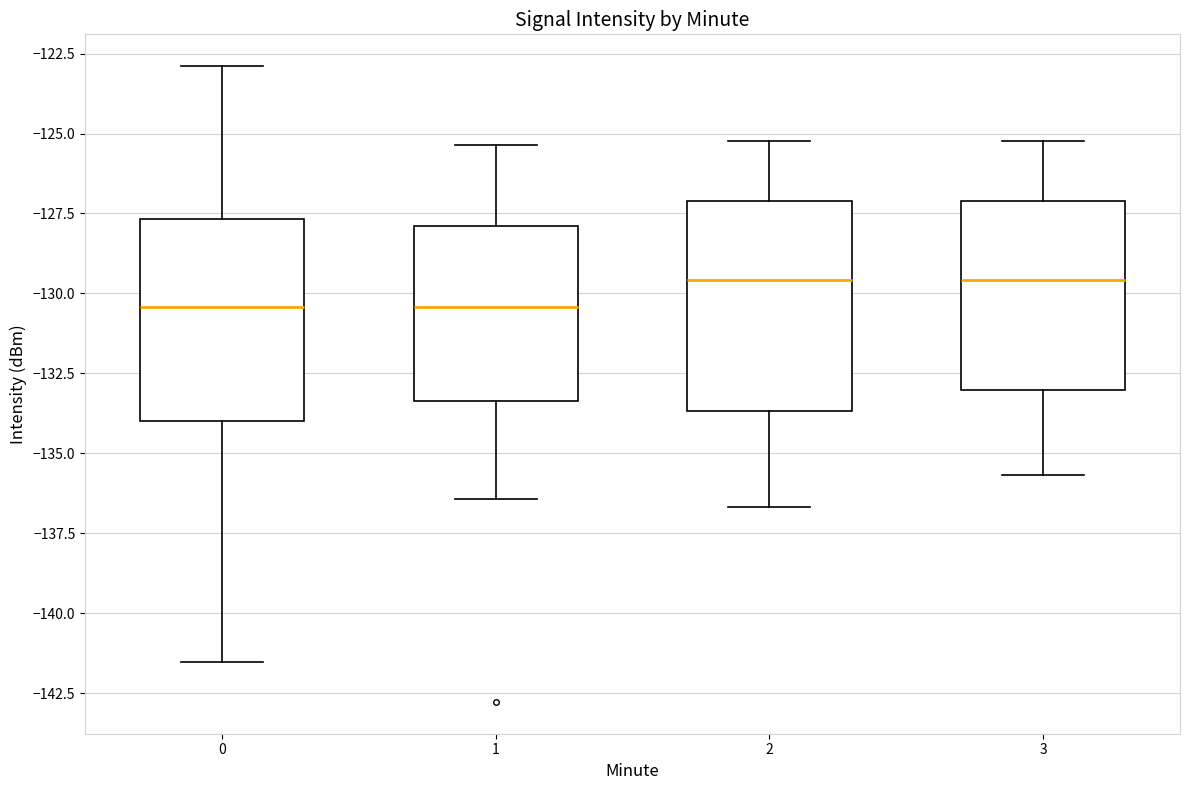

Where does the lower whisker of the box at x = 2 end on the y-axis? The values are not printed on the chart, so give them approximately, as read against the axis.

-136.5